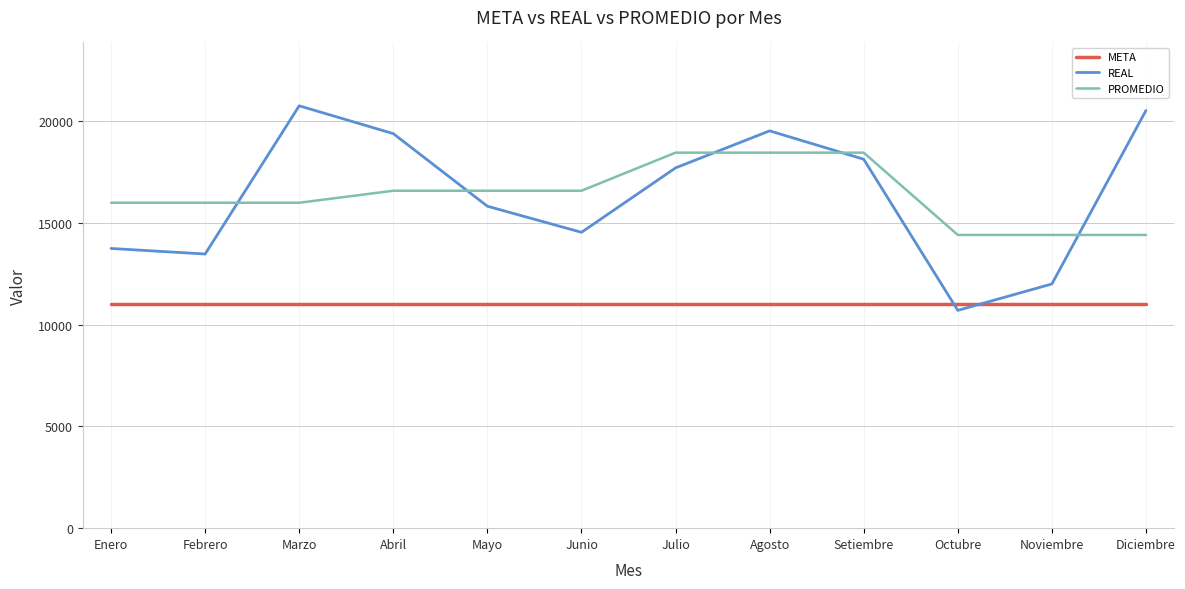

At which category is the sum across all series the highest?

Agosto